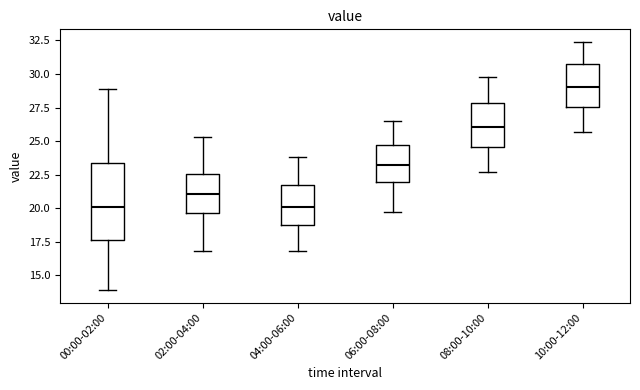

Where does the median line of the box for 00:00-02:00 sit on the y-axis? The values are not printed on the chart, so give them approximately, as read against the axis.

20.0